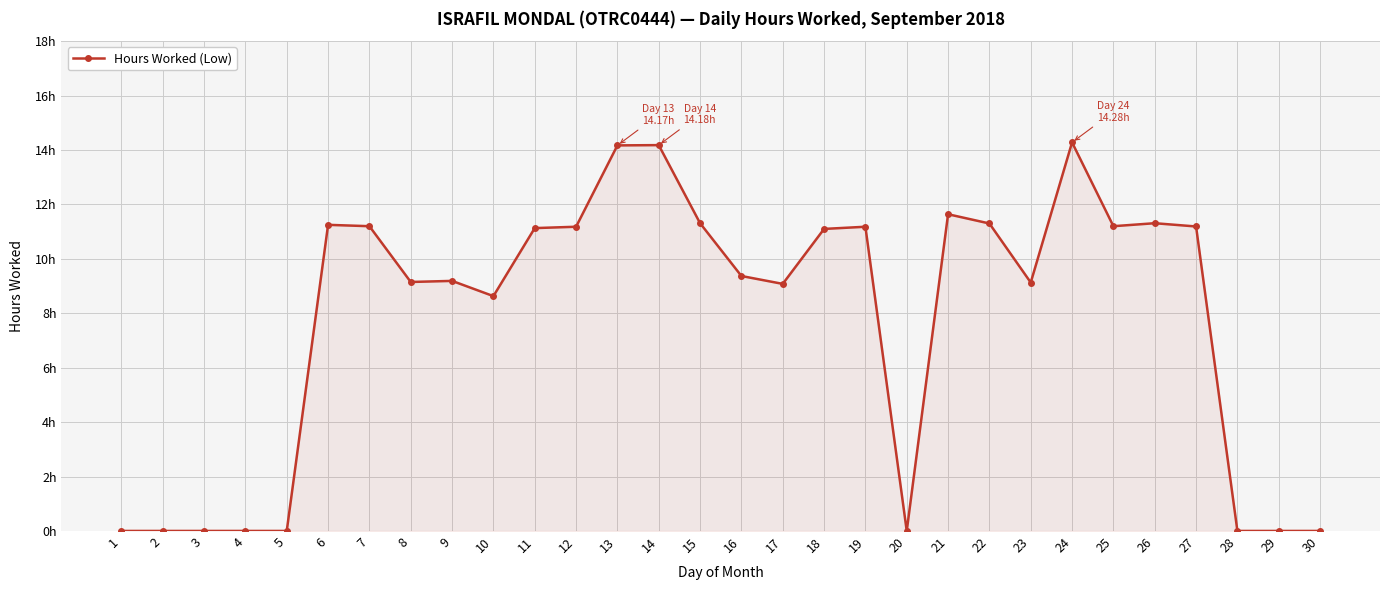

Is this an area chart (filled region under the line)?

Yes